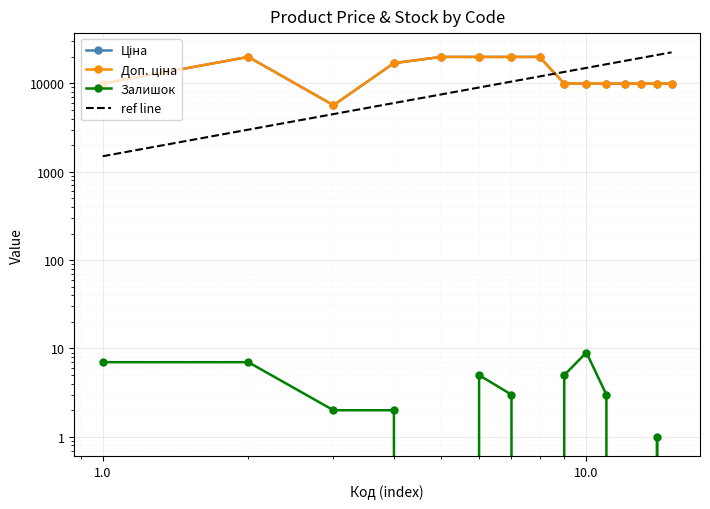

The value of Ціна at 287302225 is 30214.8. True or false?

False